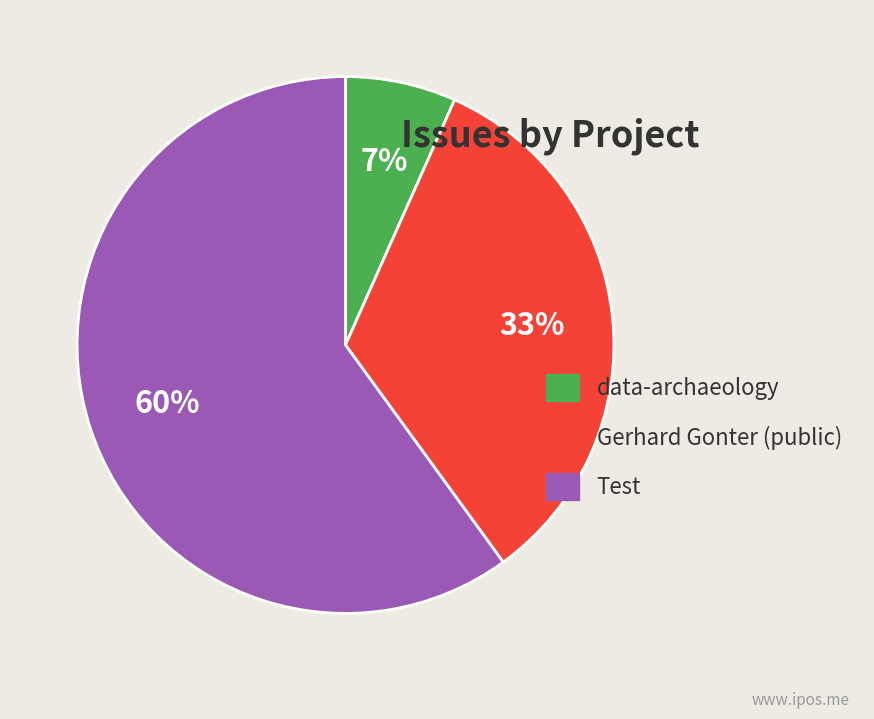

Which has a higher value, Test or Gerhard Gonter (public)?

Test